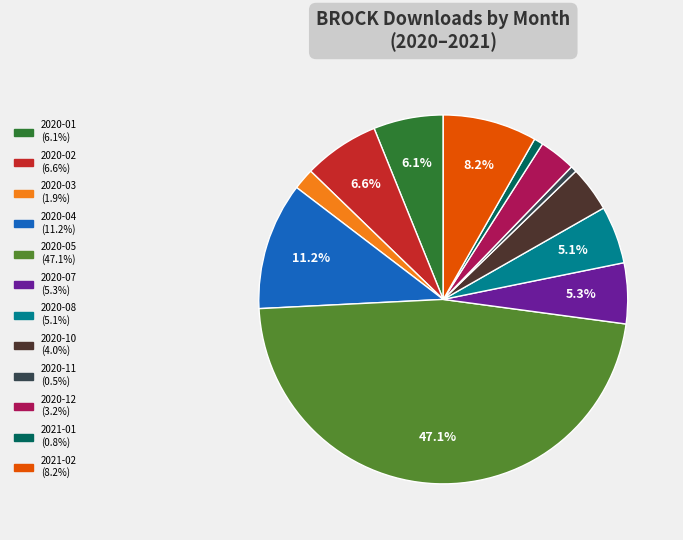

Does 2020-05 account for over 50% of the chart?

No